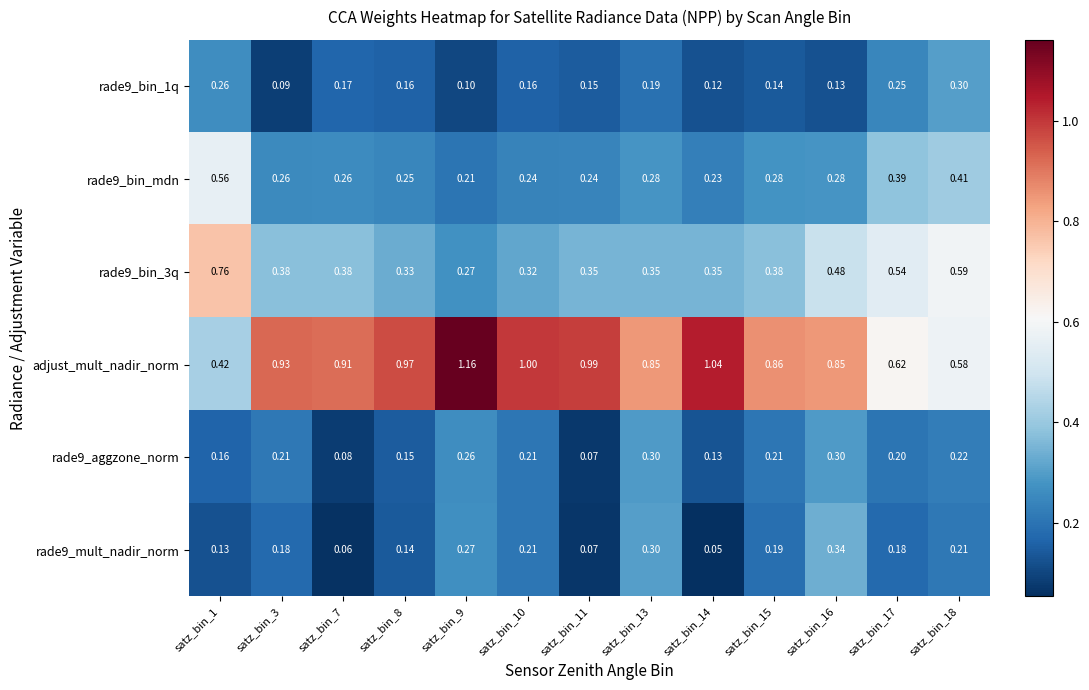

At which category is the sum across all series the highest?

satz_bin_16